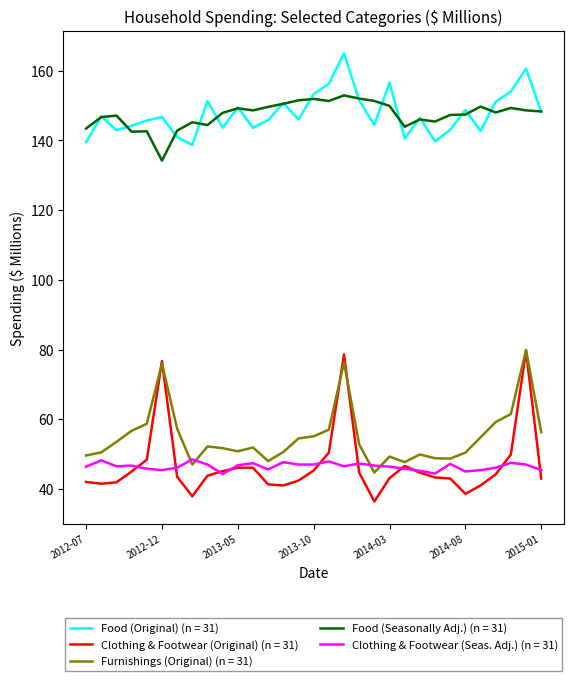

What is the highest value of the Food (Seasonally Adj.) (n = 31) series?

152.9